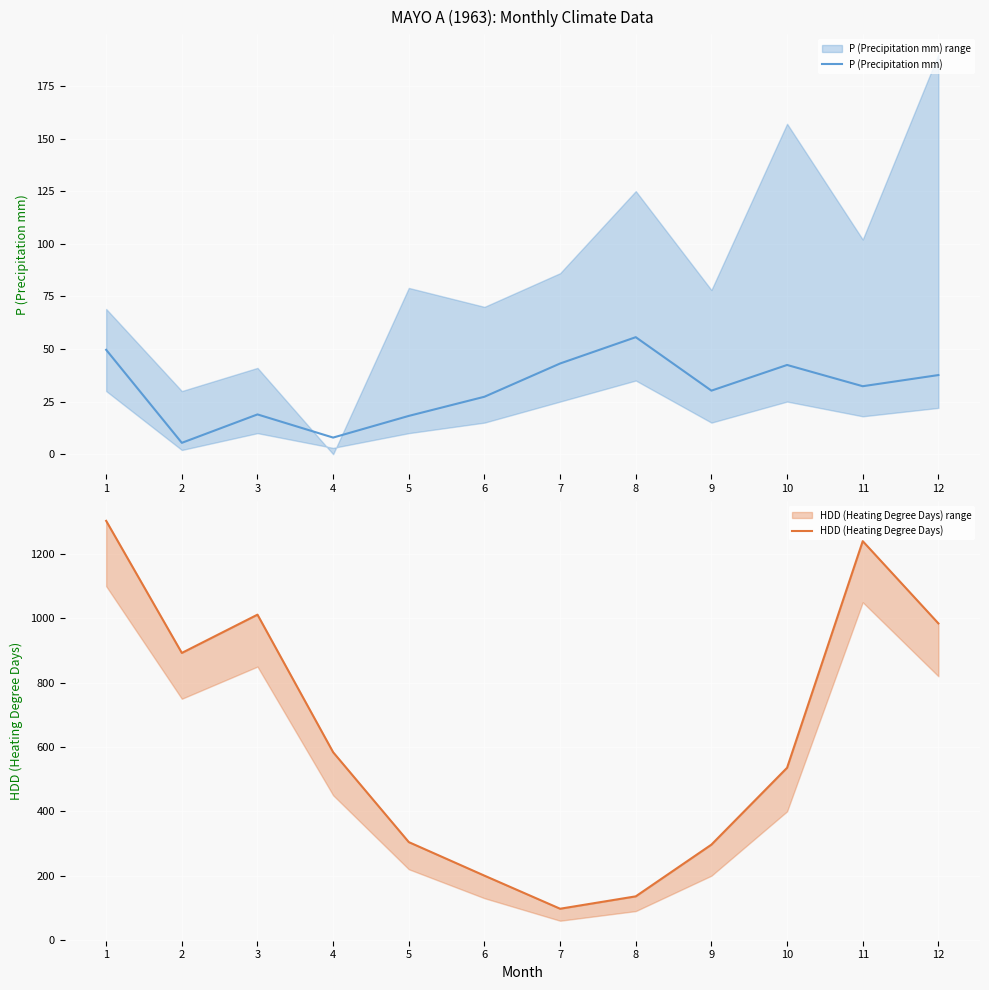

Where is the first local maximum for HDD (Heating Degree Days)?

3